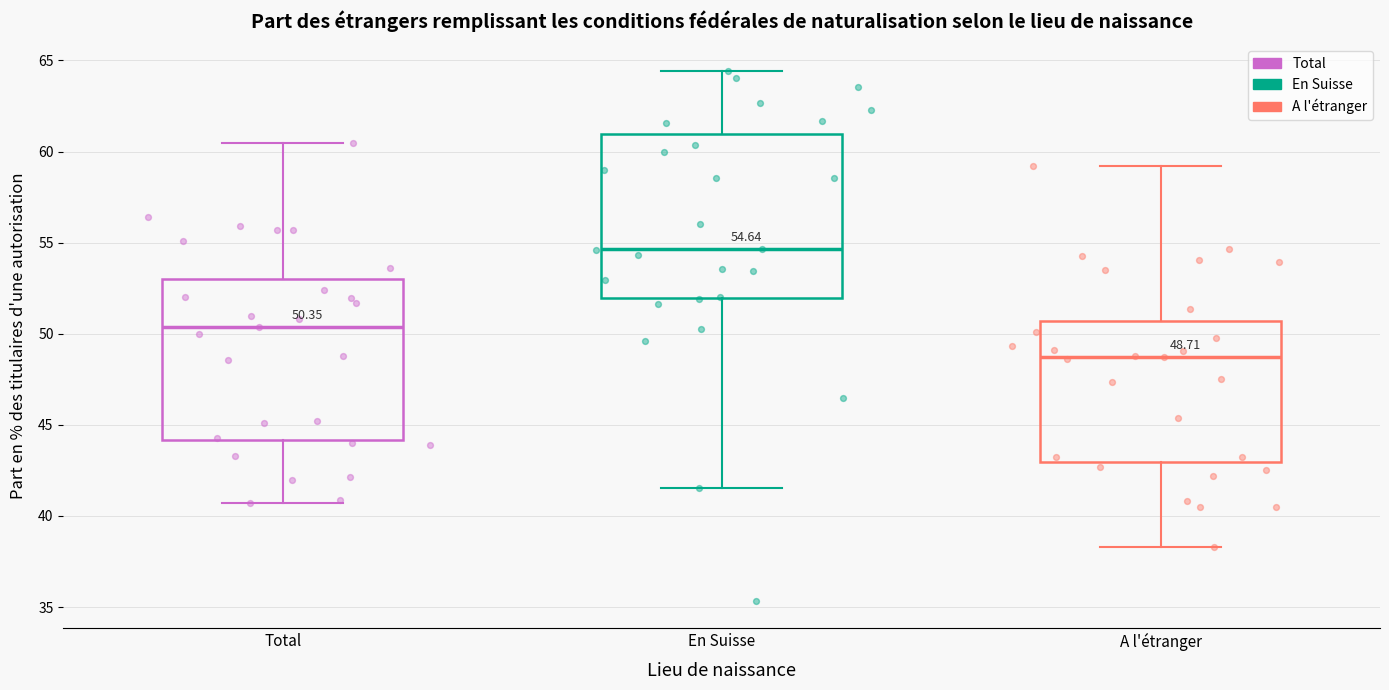

Which box has the lowest median line?

A l'étranger